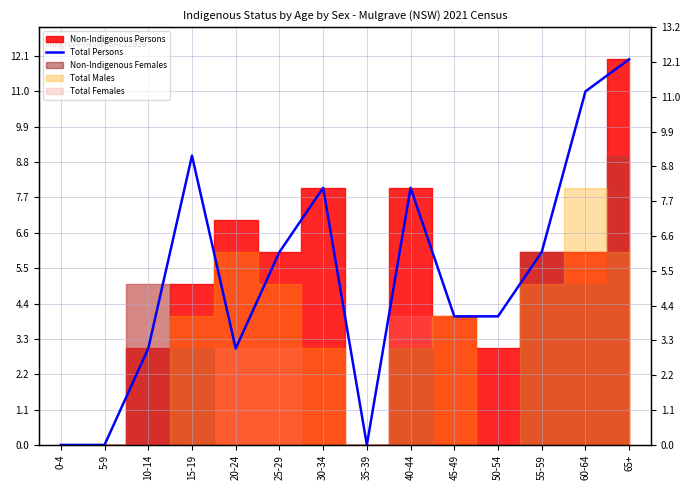

How many values exceed 6?

5